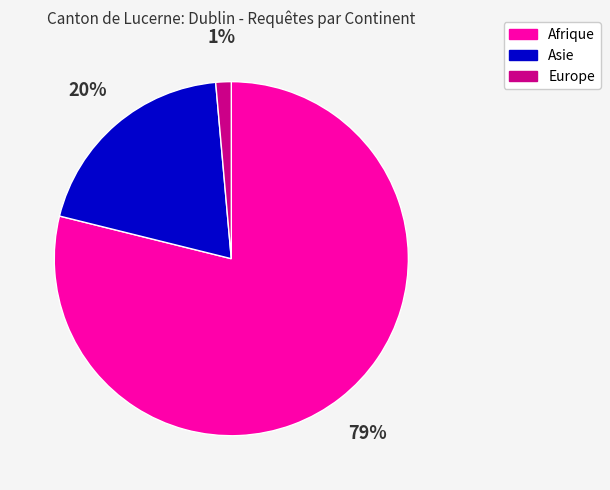

To the nearest percent, what is the average slice percentage?

33%